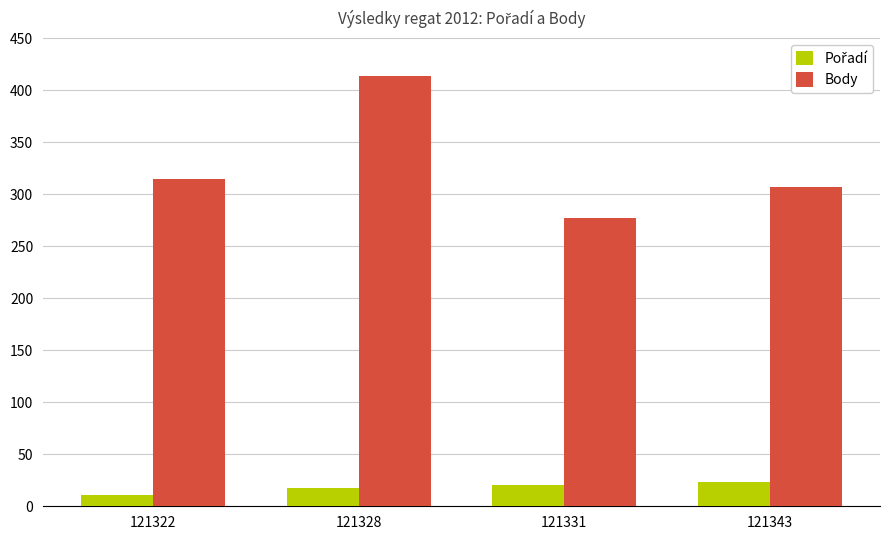

What is the difference between the maximum and second lowest values in the Body series?

107